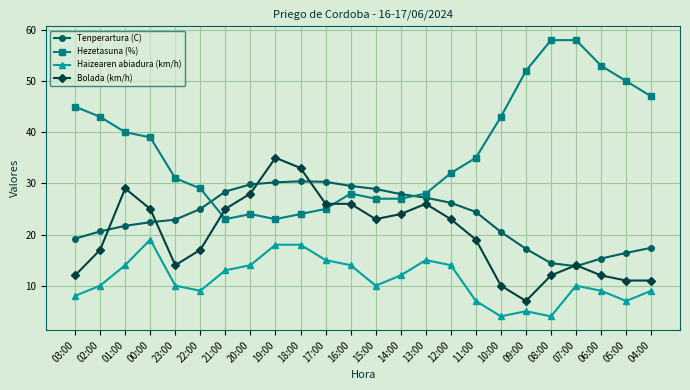

At which label is Hezetasuna (%) closest to 40?

01:00